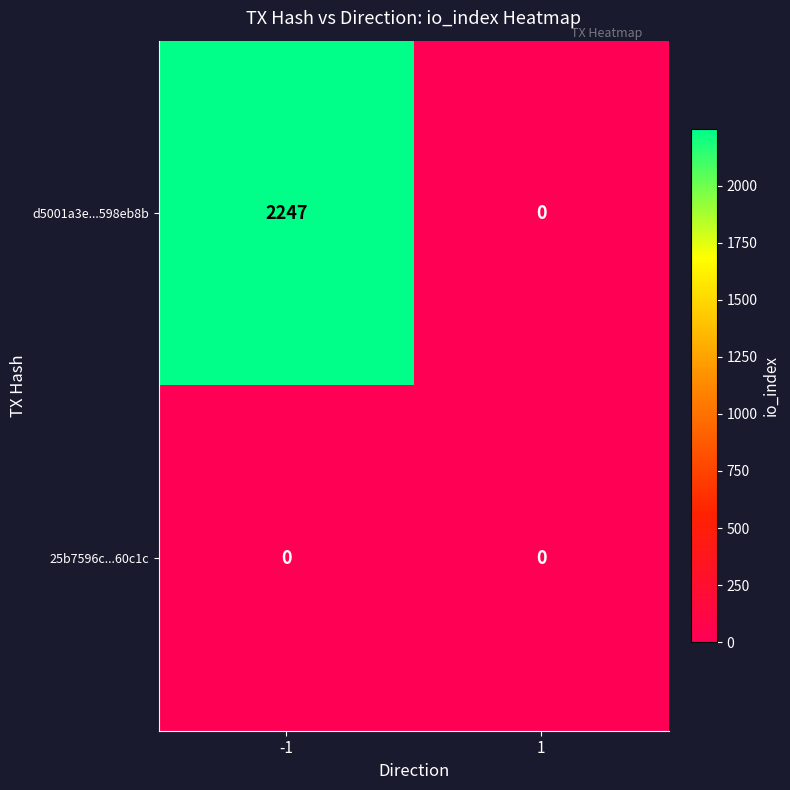

Reading left to right, what are all the values shown in this chart?

d5001a3e...598eb8b: 2247	0
25b7596c...60c1c: 0	0